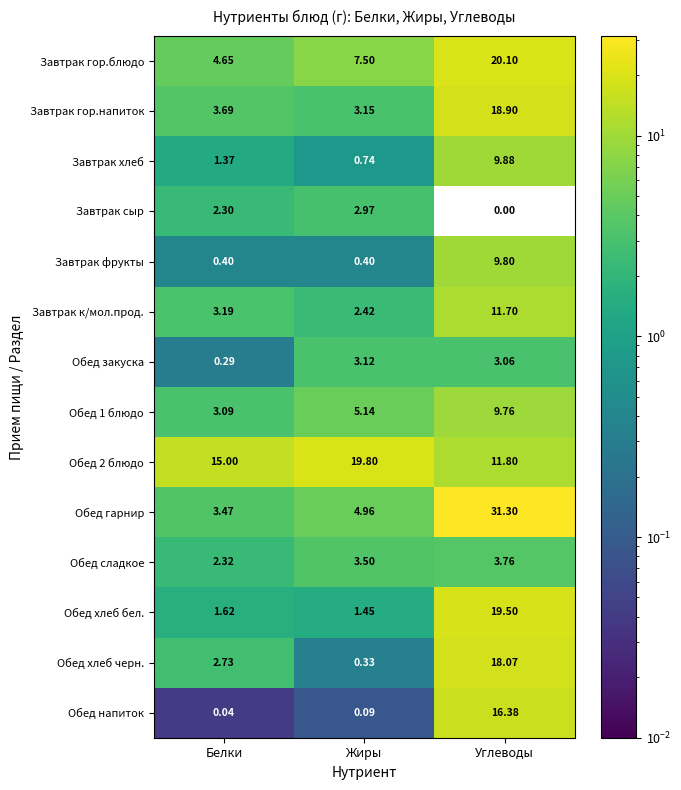

Which category has the highest value across all series?

Углеводы